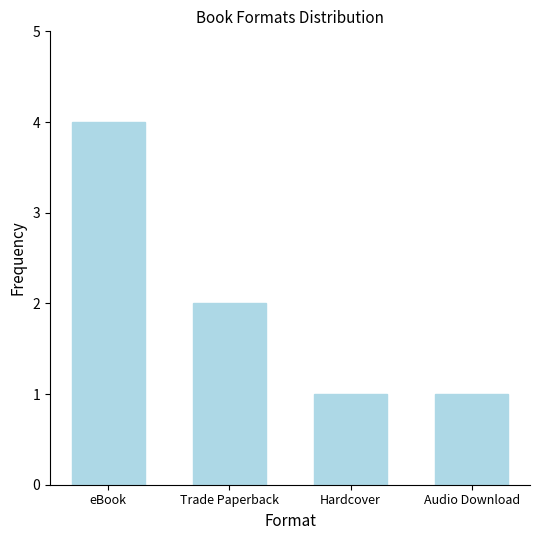

What is the greatest value displayed?

4